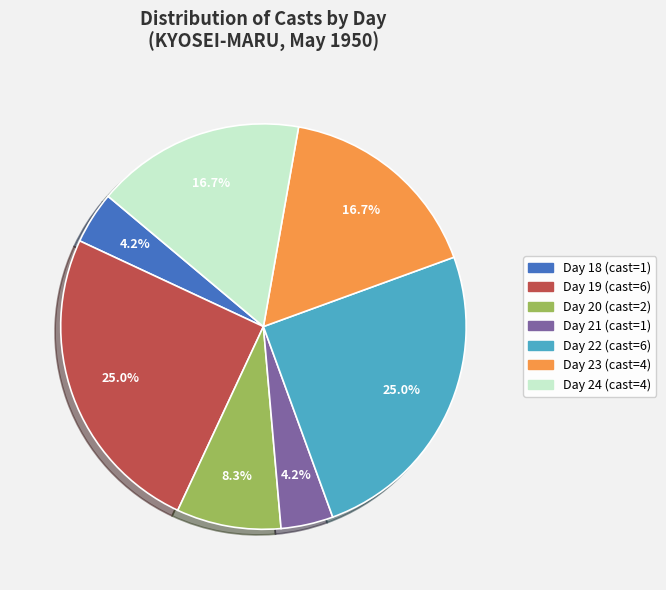

What percentage is the Day 21 slice, to the nearest percent?

4%